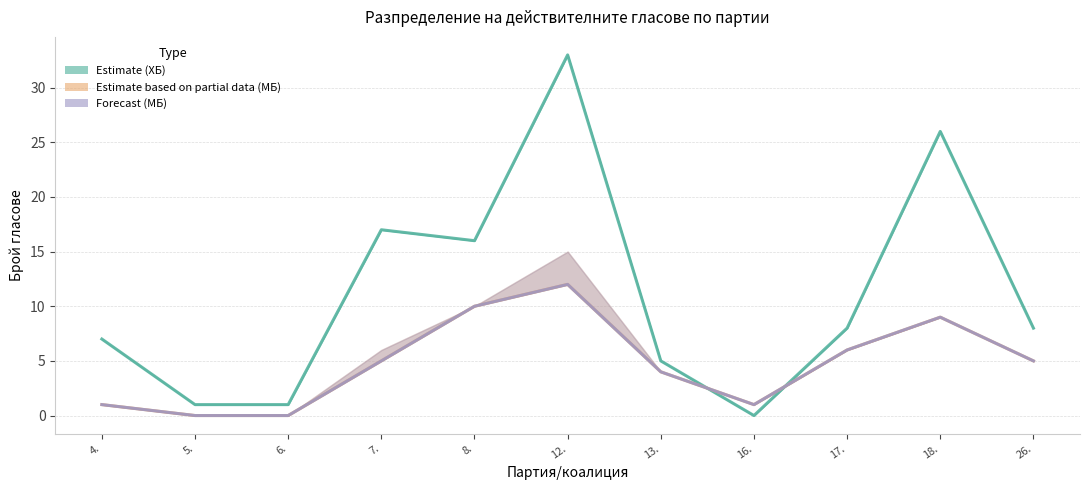

True or false: В СИК прот. (МБ) — Partial and Установени (МБ) — Forecast cross at least once.

False